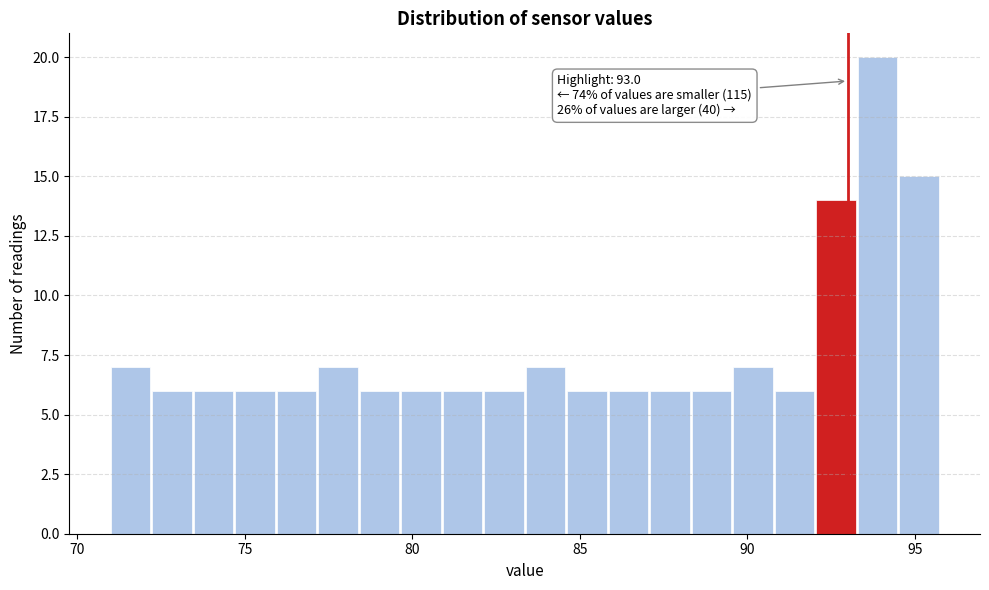

Read against the x-axis, roughly where is the centre of the tallest bar?

94.0